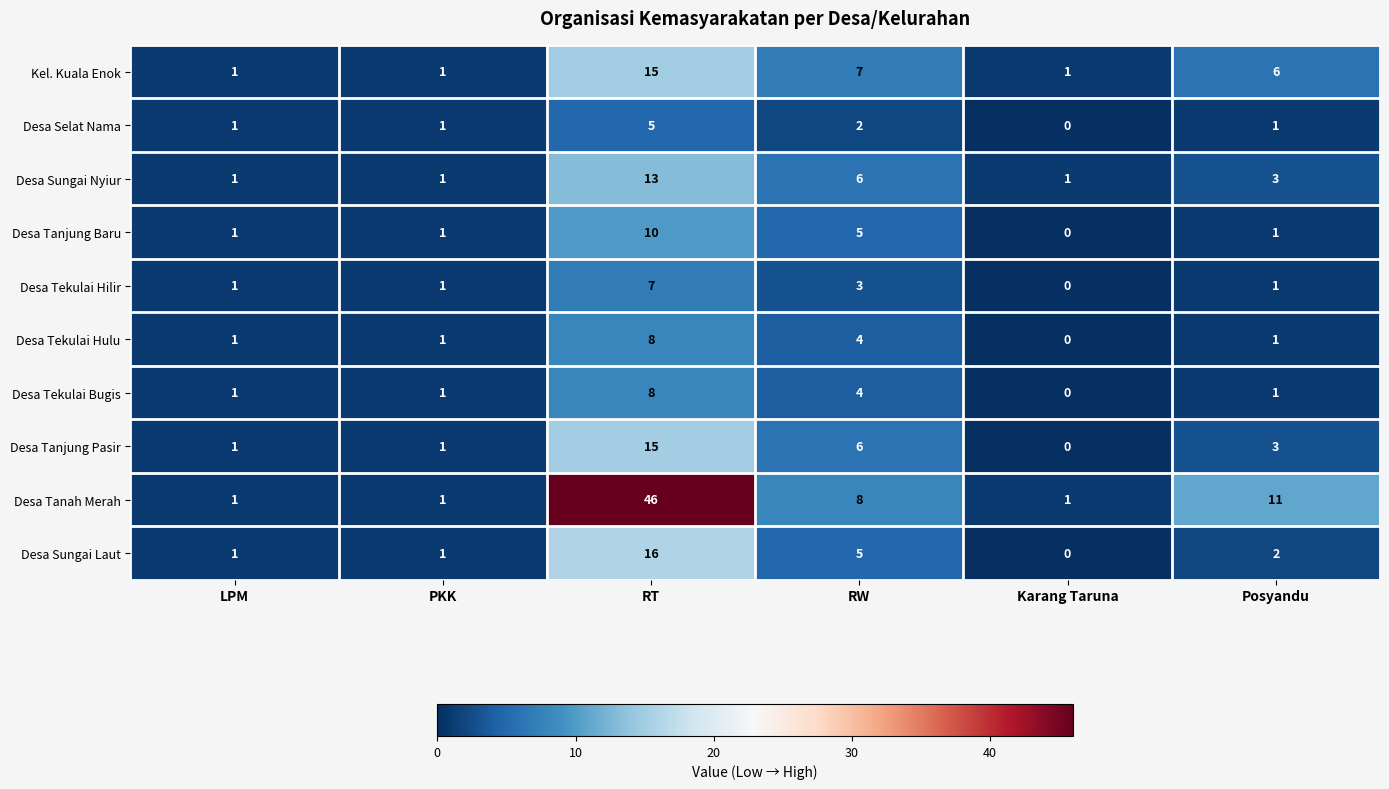

The Desa Tanah Merah series shows 1 at Karang Taruna. True or false?

True